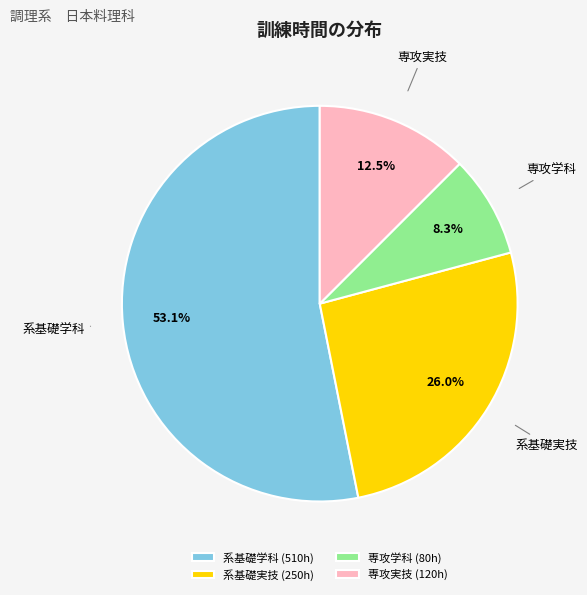

To the nearest percent, what is the combined percentage of 専攻学科 and 専攻実技?

21%